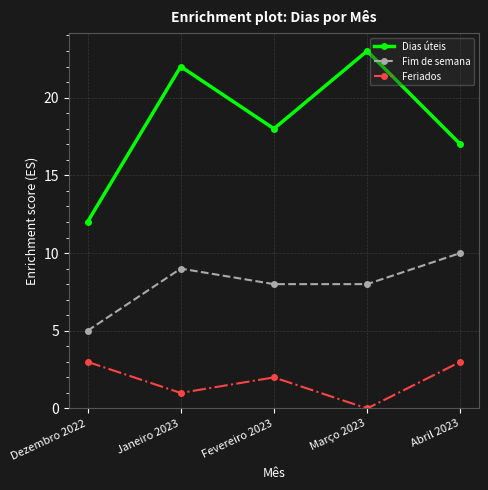

How many positive values does the Feriados series have?

4